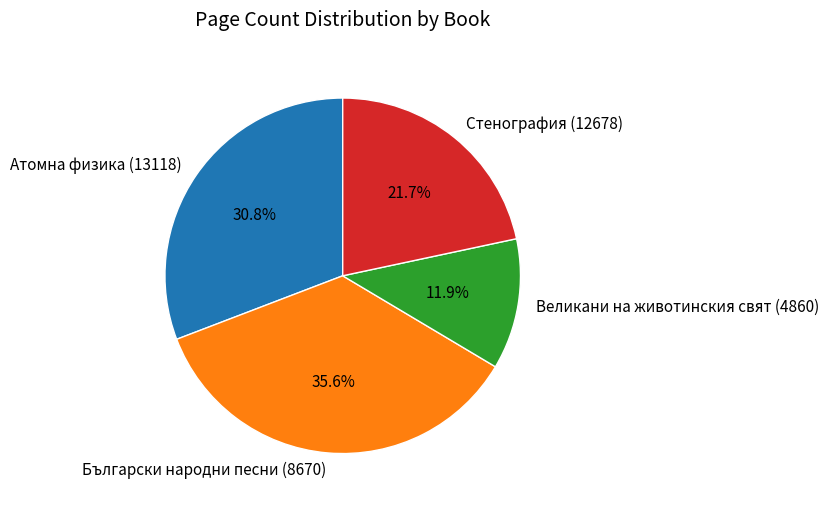

Do Стенография (12678) and Атомна физика (13118) together represent more than half of the pie?

Yes